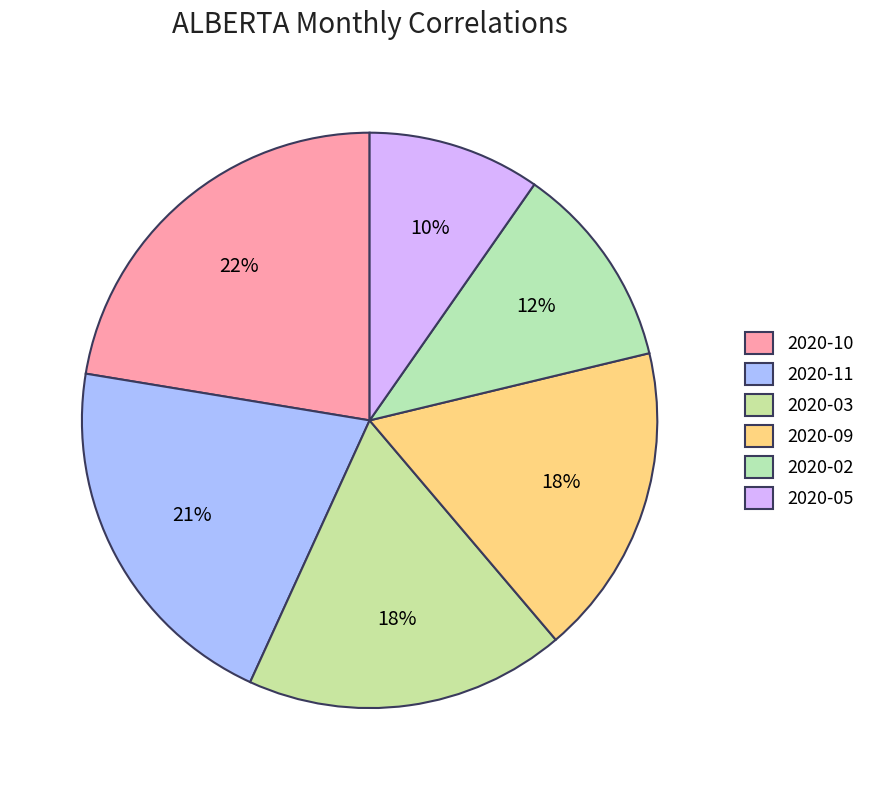

How many segments does this pie chart have?

6